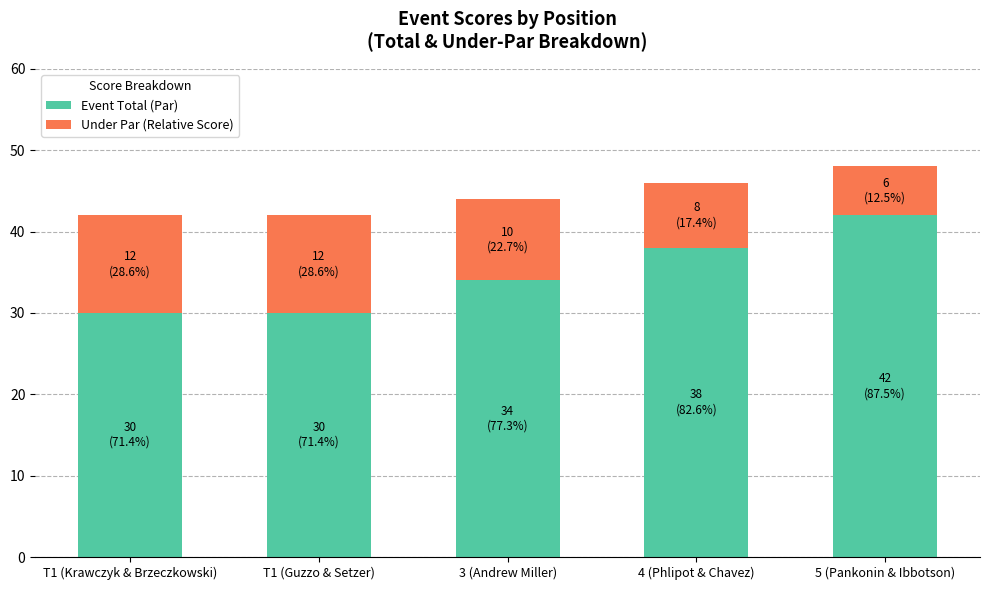

Count the number of categories in the chart.

5